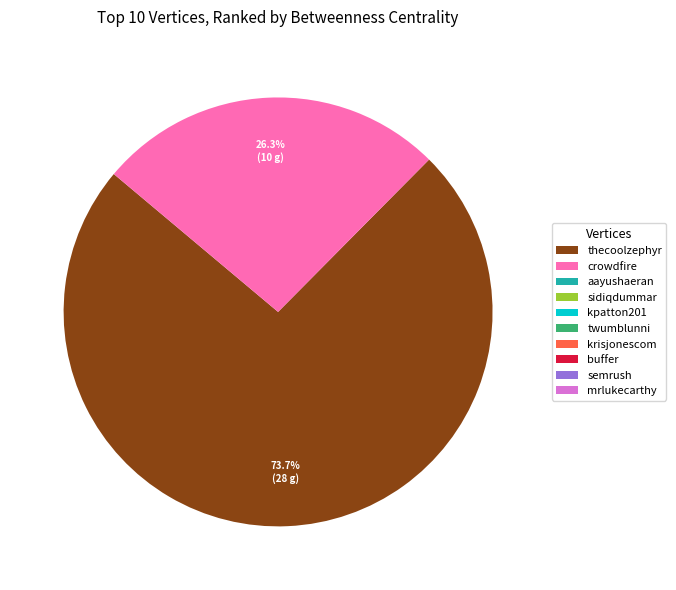

What portion of the pie excludes crowdfire?

73.7%